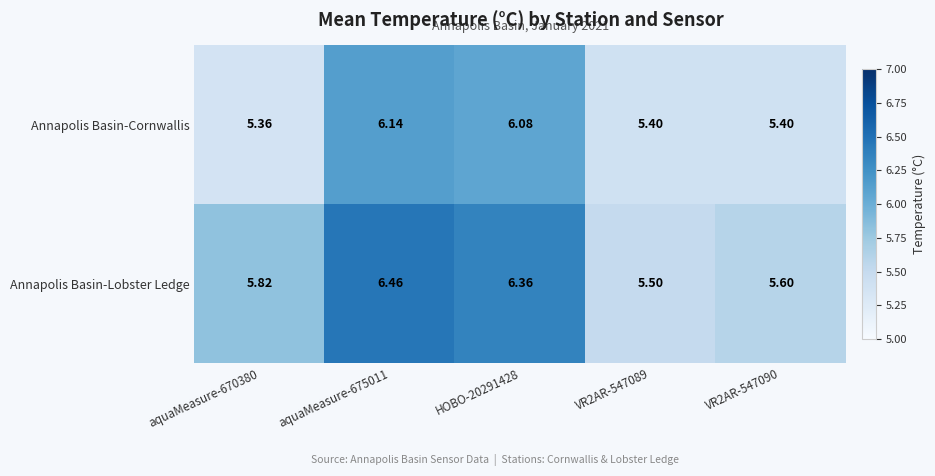

Rank the series at HOBO-20291428 from lowest to highest value.

Annapolis Basin-Cornwallis, Annapolis Basin-Lobster Ledge